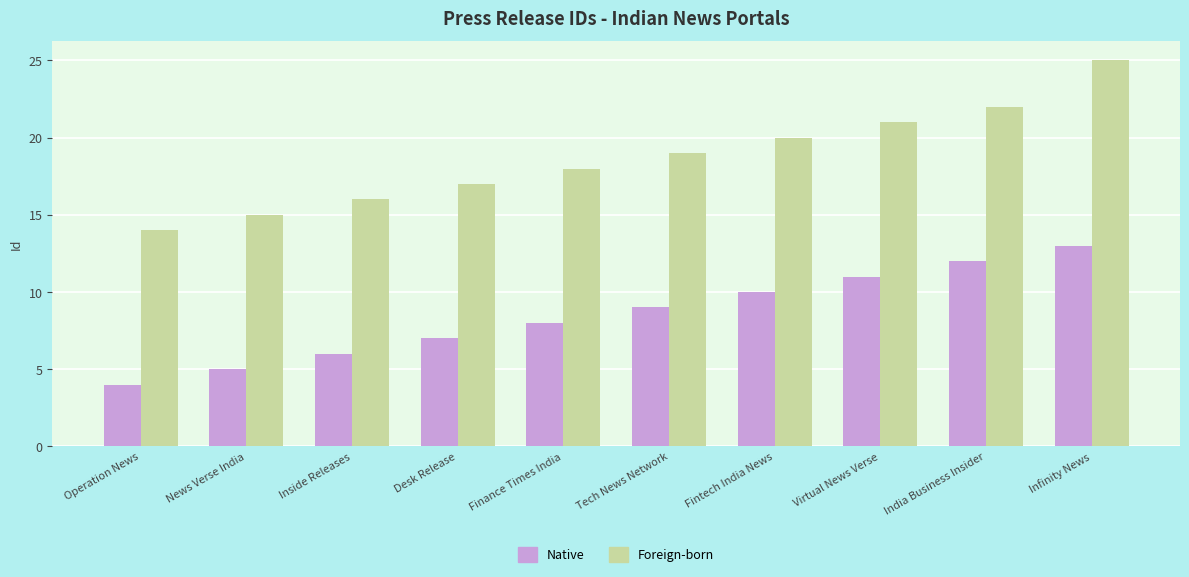

Is it true that Foreign-born equals 22 at India Business Insider?

True